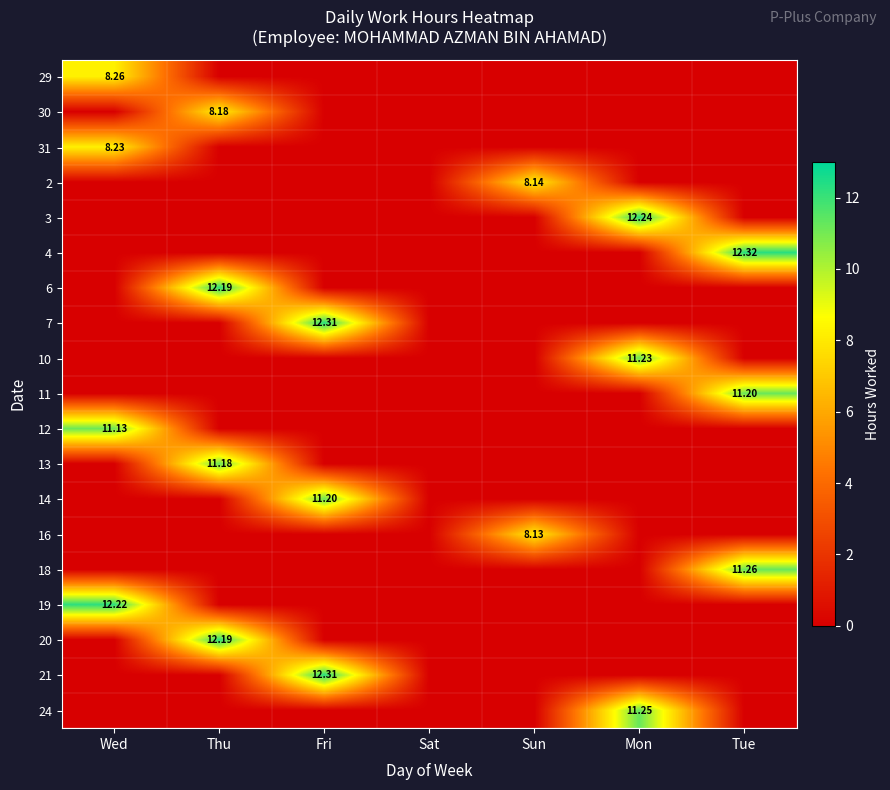

At which label does 10 reach its peak?

Mon